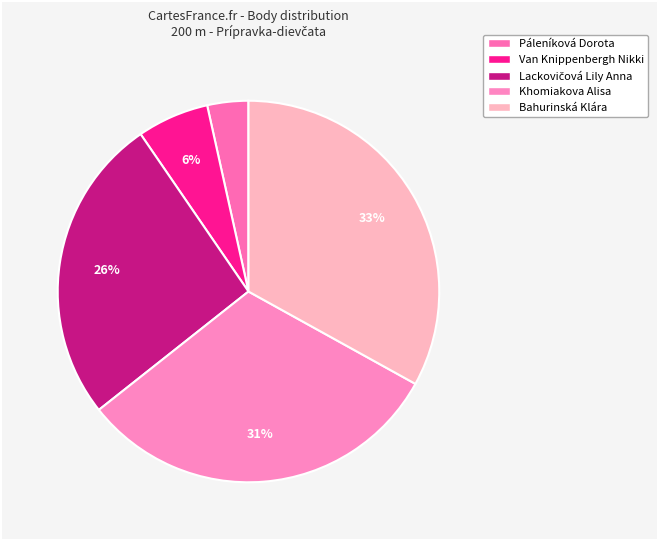

Which category has the biggest portion of the pie?

Bahurinská Klára